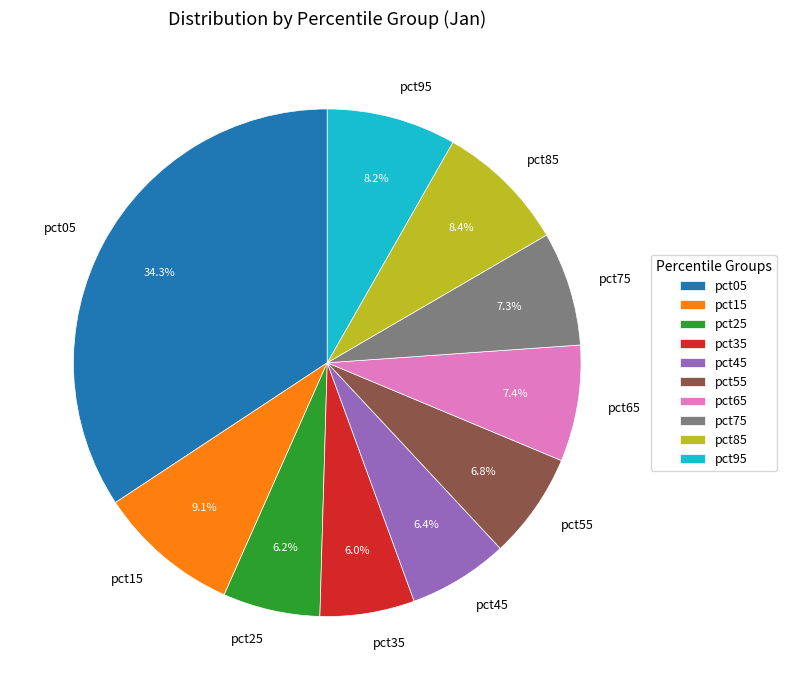

To the nearest percent, what is the difference between the pct85 and pct25 slice percentages?

2%